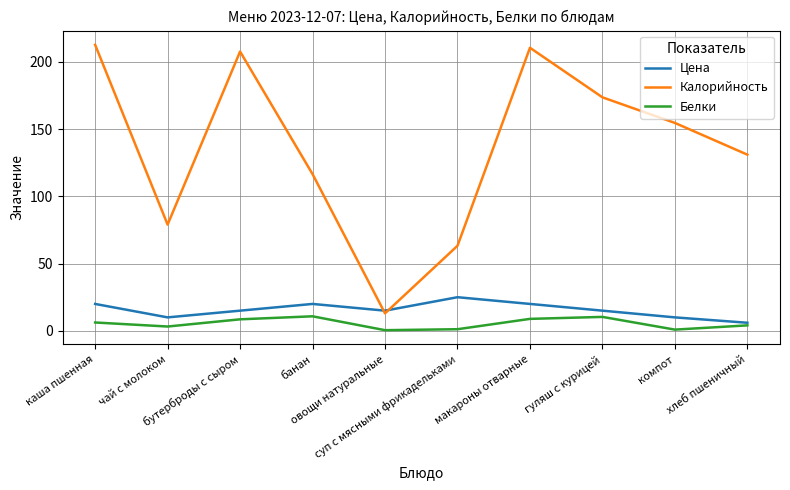

What is the highest value of the Цена series?

25.0